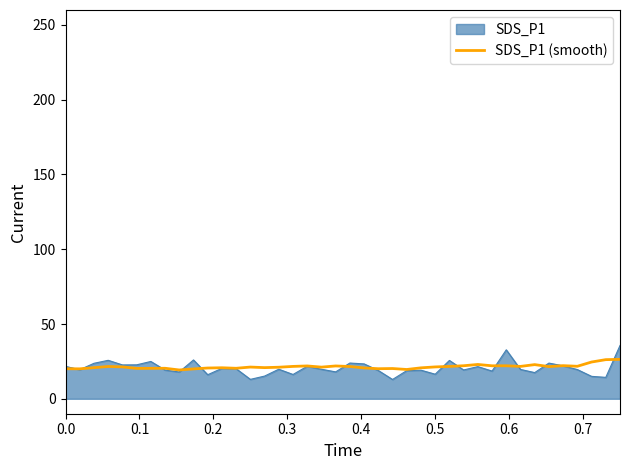

Which series has the widest spread of values?

SDS_P1